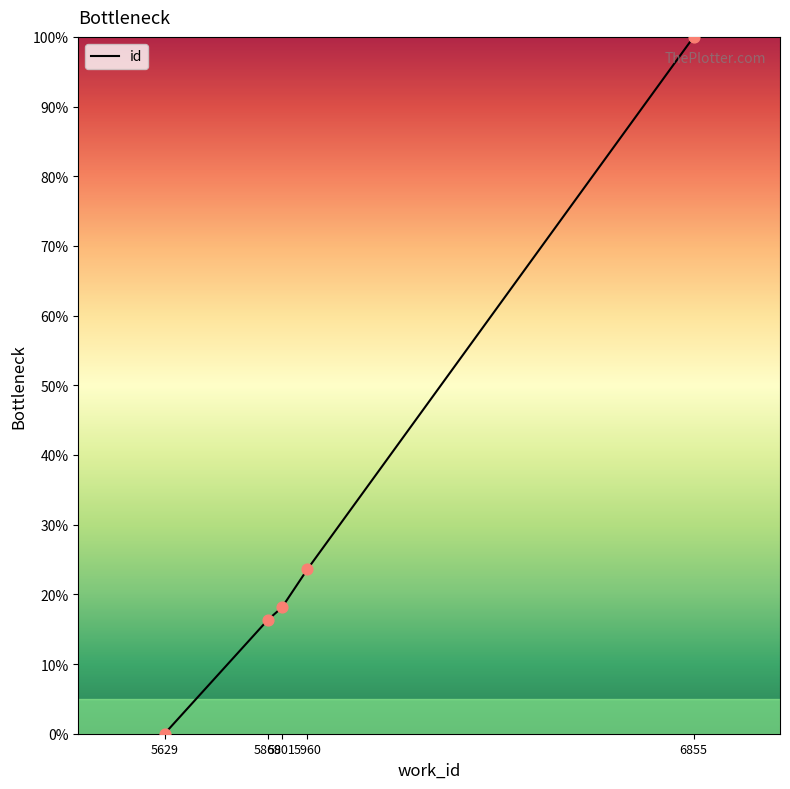

Which has a higher value, 5629 or 5960?

5960